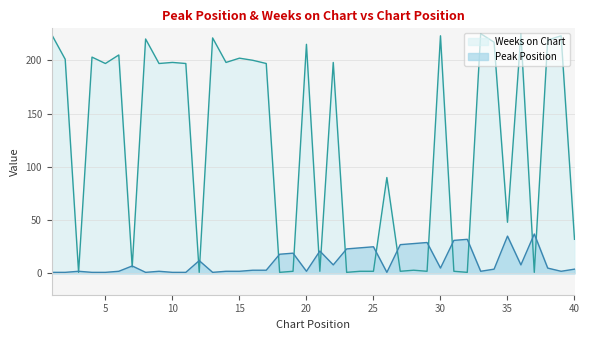

Reading right to left, transcribe all the data shown in this chart.

Peak Position: 4	2	5	37	8	35	4	2	32	31	5	29	28	27	1	25	24	23	8	21	2	19	18	3	3	2	2	1	12	1	1	2	1	7	2	1	1	2	1	1
Weeks on Chart: 32	223	219	1	225	48	217	225	1	2	223	2	3	2	90	2	2	1	198	2	215	2	1	197	200	202	198	221	1	197	198	197	220	6	205	197	203	1	201	224